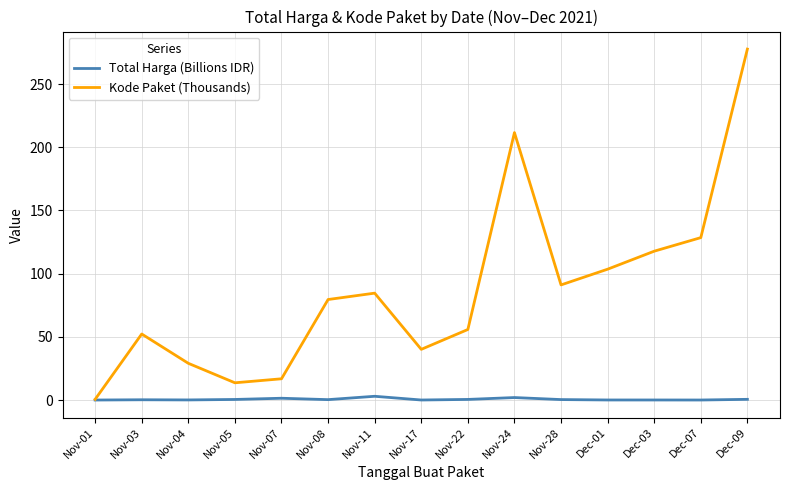

What is the greatest value displayed?

277.7